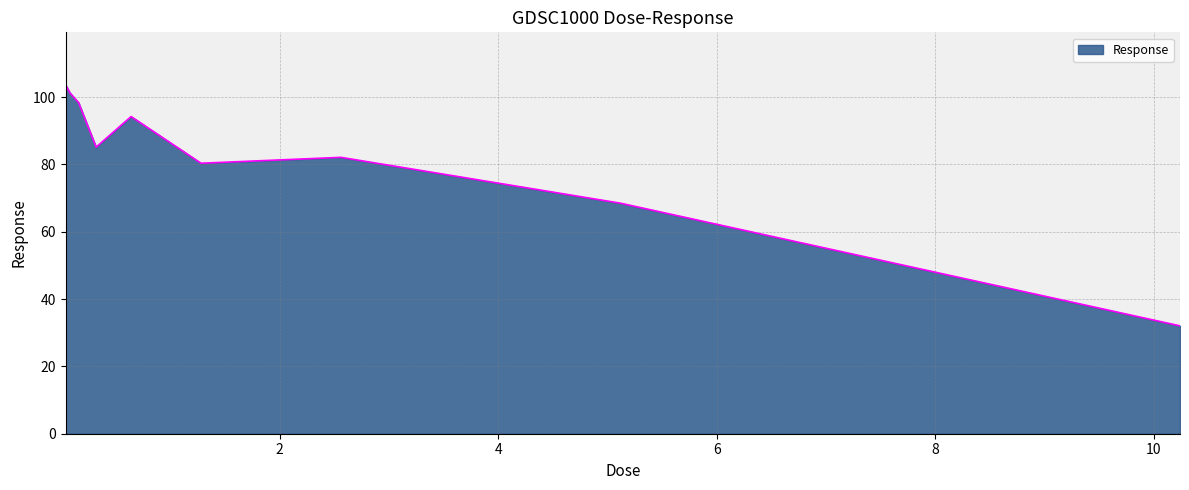

What is the greatest value displayed?

103.7